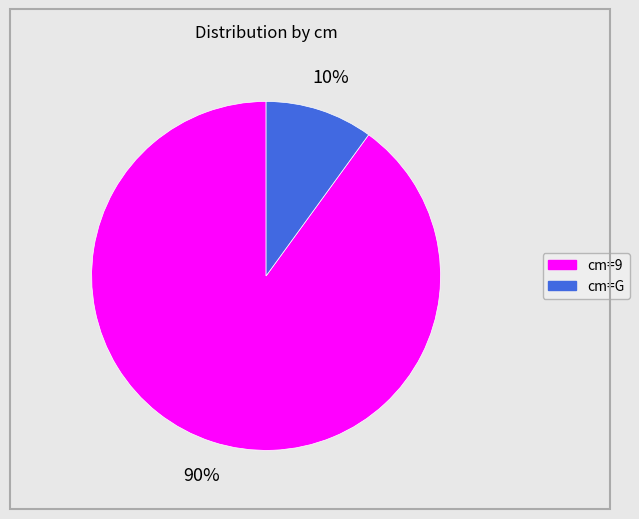

What is the smallest slice in the pie chart?

cm=G